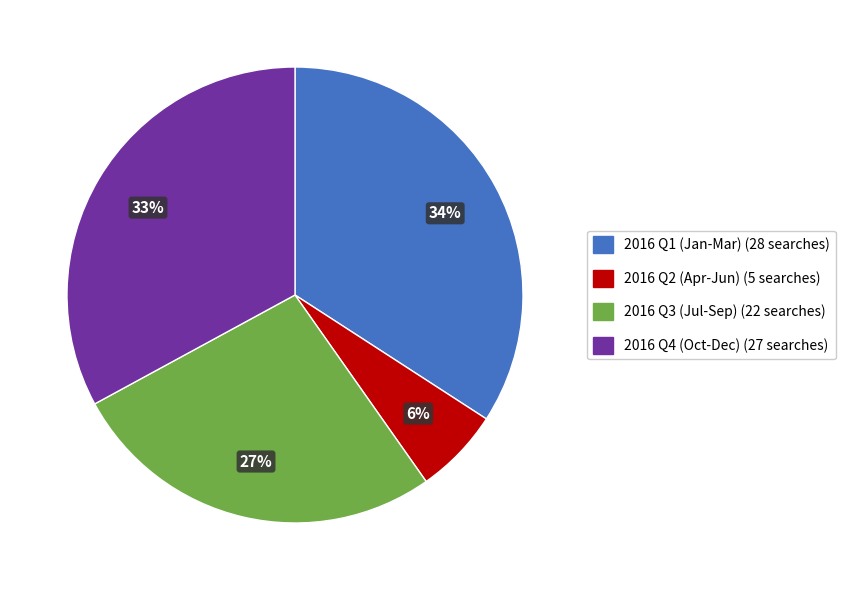

To the nearest percent, what is the average slice percentage?

25%